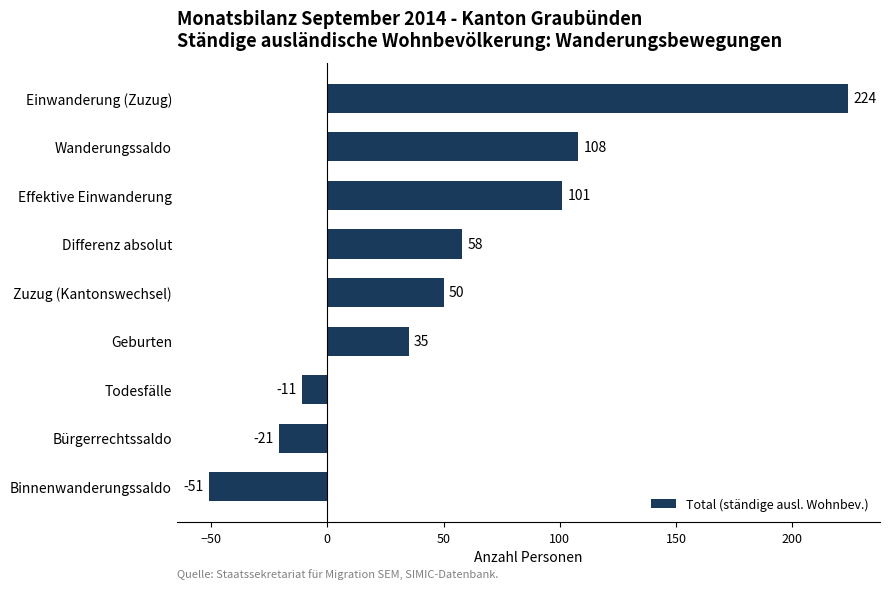

Are the bars grouped side by side (vs. stacked)?

No